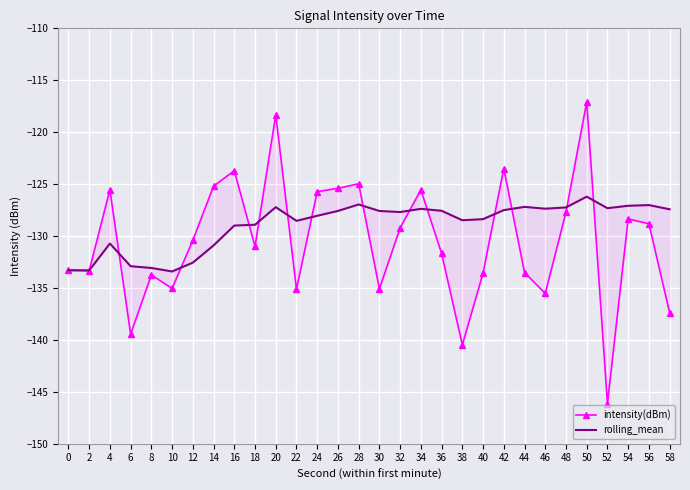

In rolling_mean, how many points are higher than both neighbors (excluding endpoints)?

7